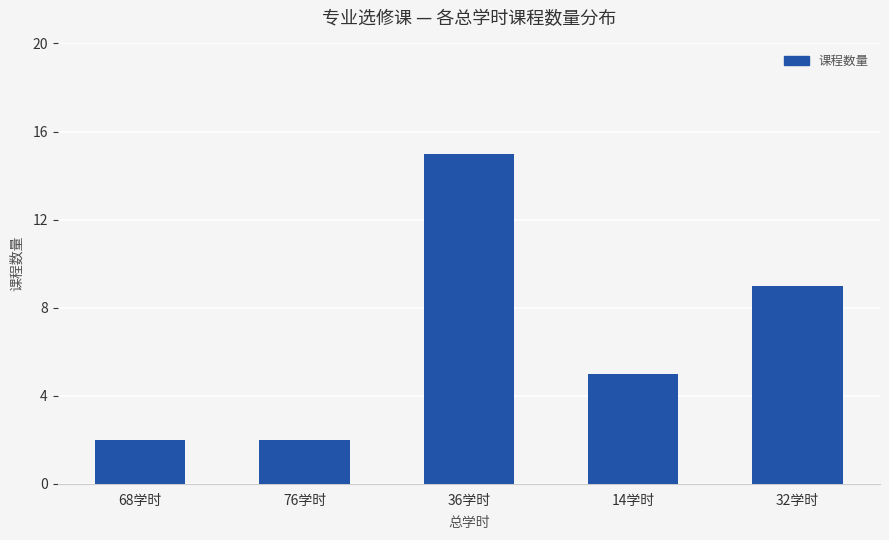

Reading left to right, list all the values displayed in this chart.

2	2	15	5	9